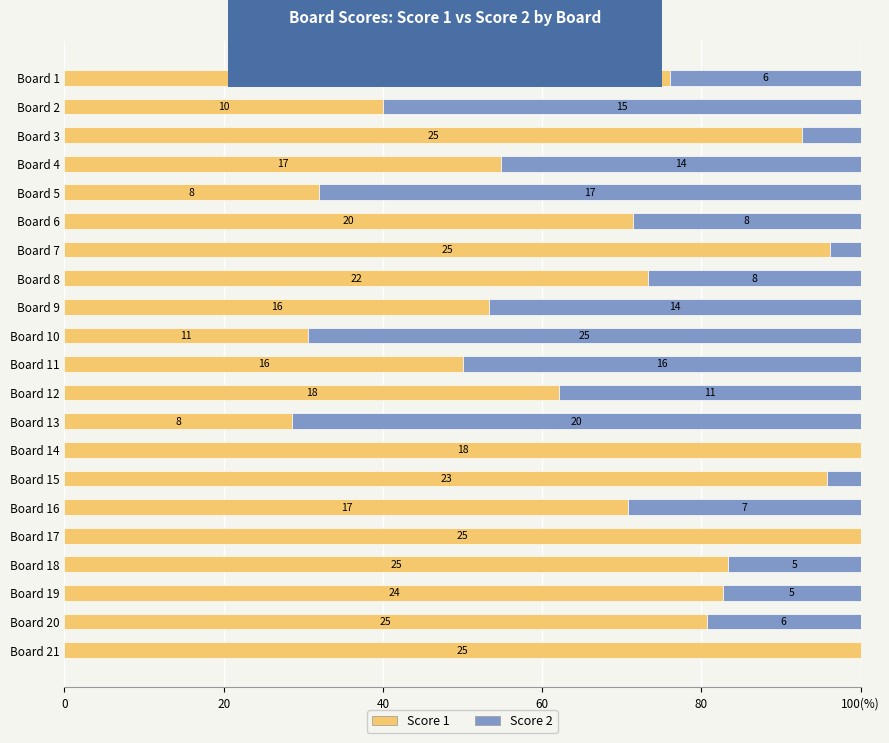

List the series in order of their peak value, highest first.

Score 1, Score 2